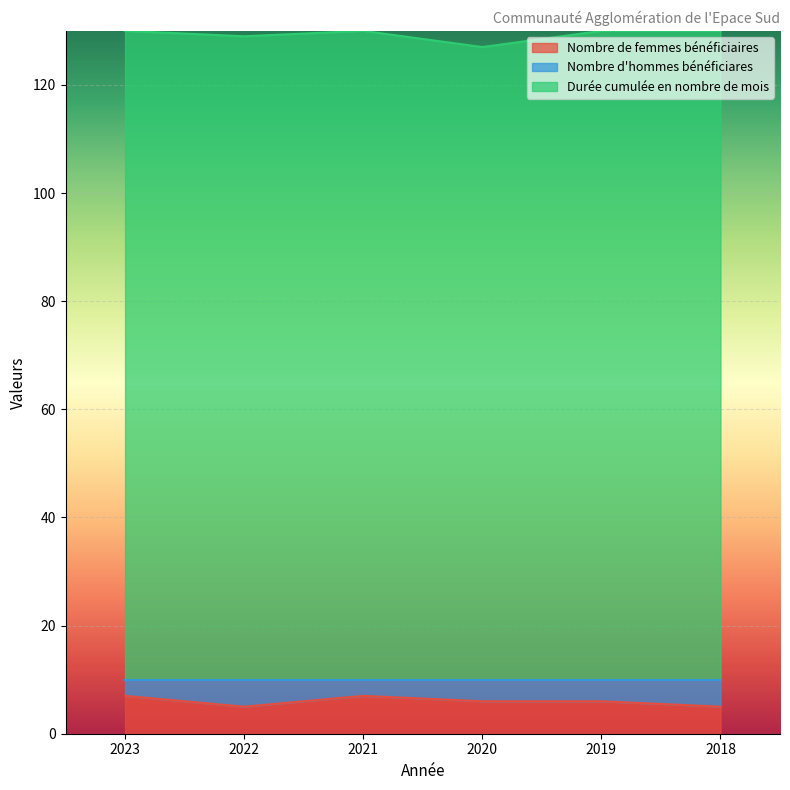

What is the spread (max minus min) of values at 2022?

124